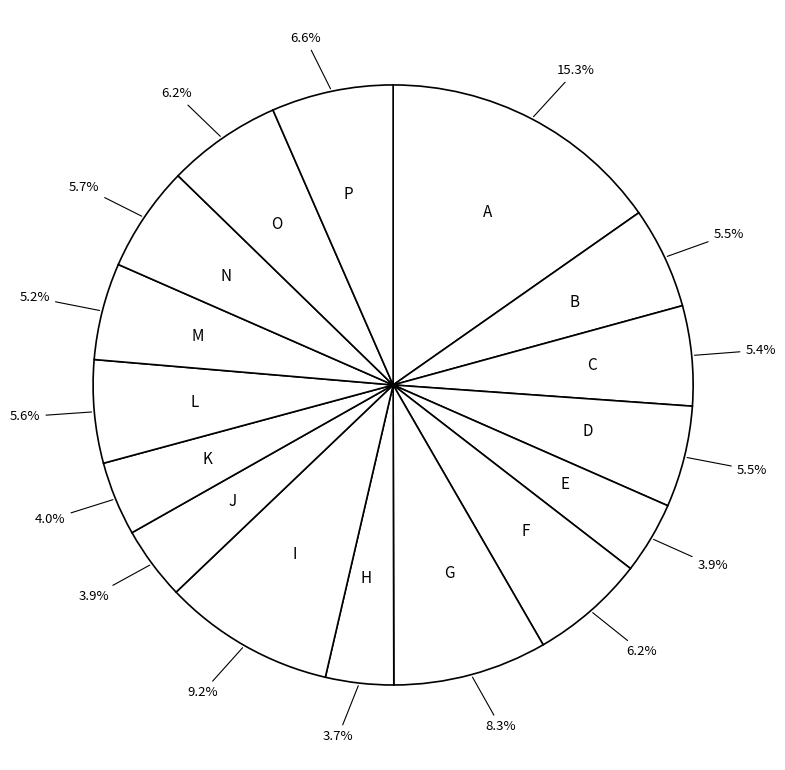

Is there a majority slice in this chart?

No